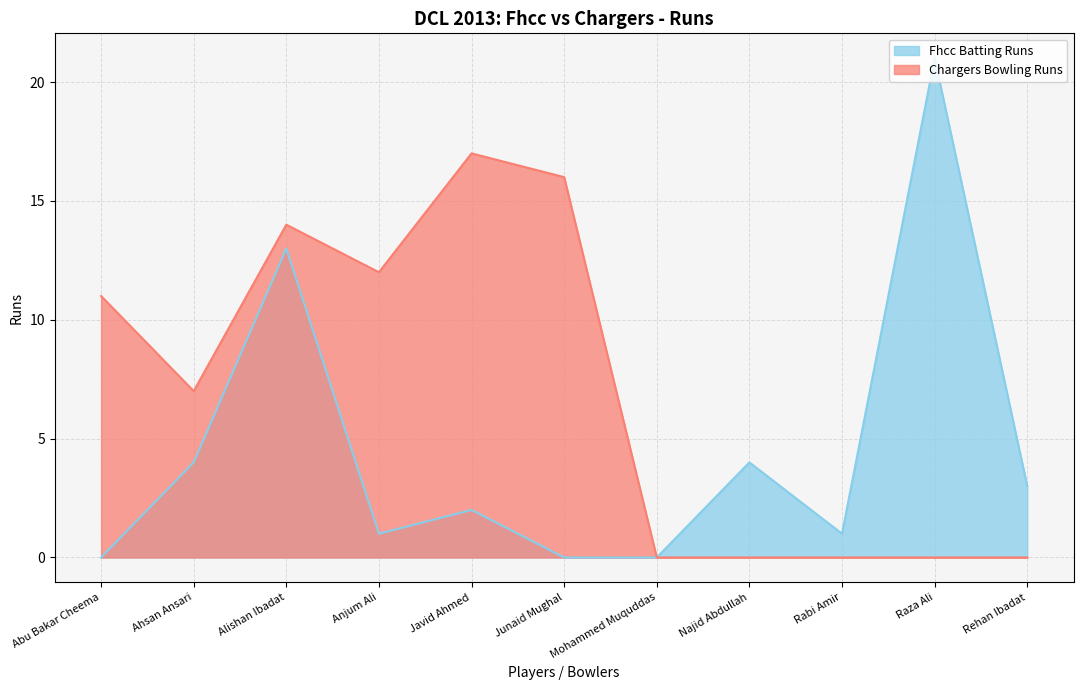

How many values in the Chargers Bowling Runs series exceed 7?

5